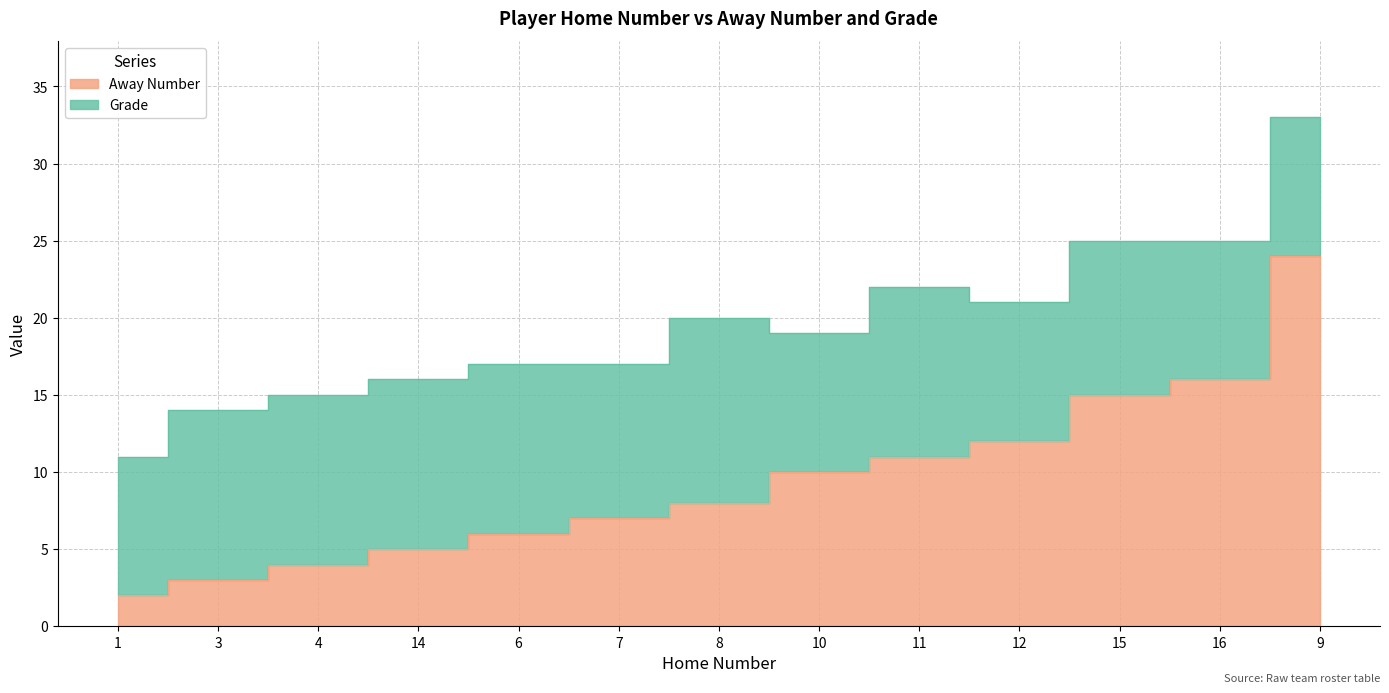

The chart shows a value of 15 at 11. True or false?

False